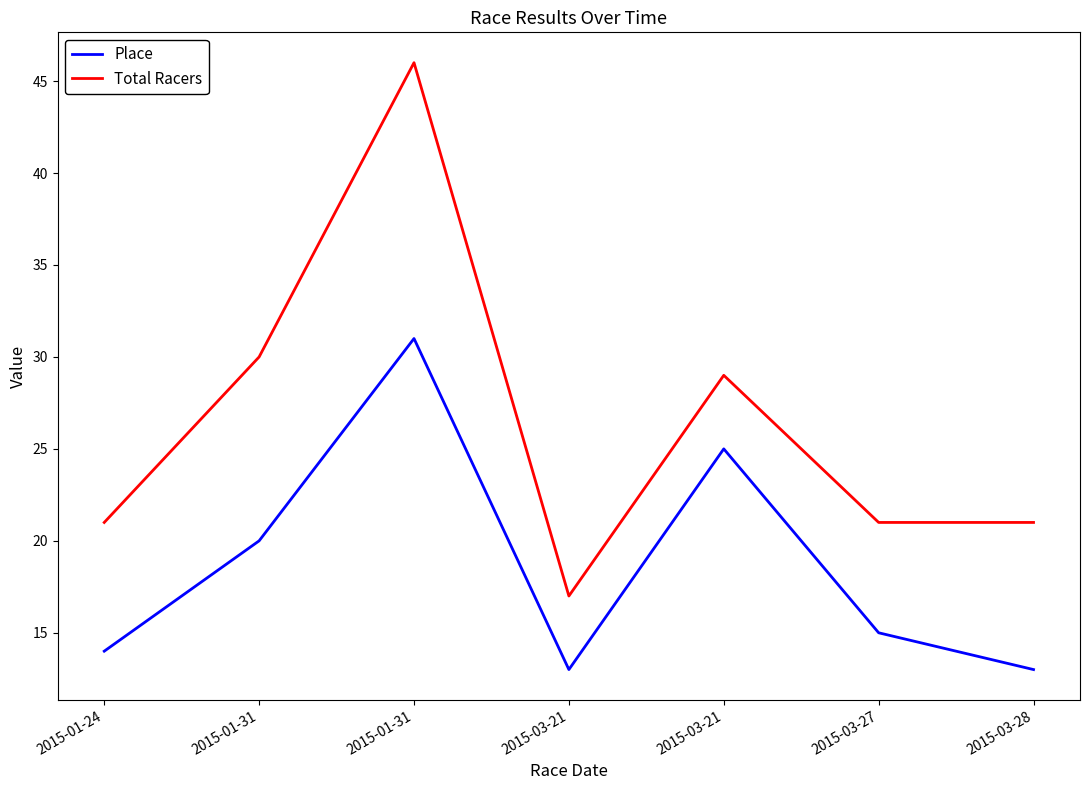

What are all the series names shown in the legend?

Place, Total Racers